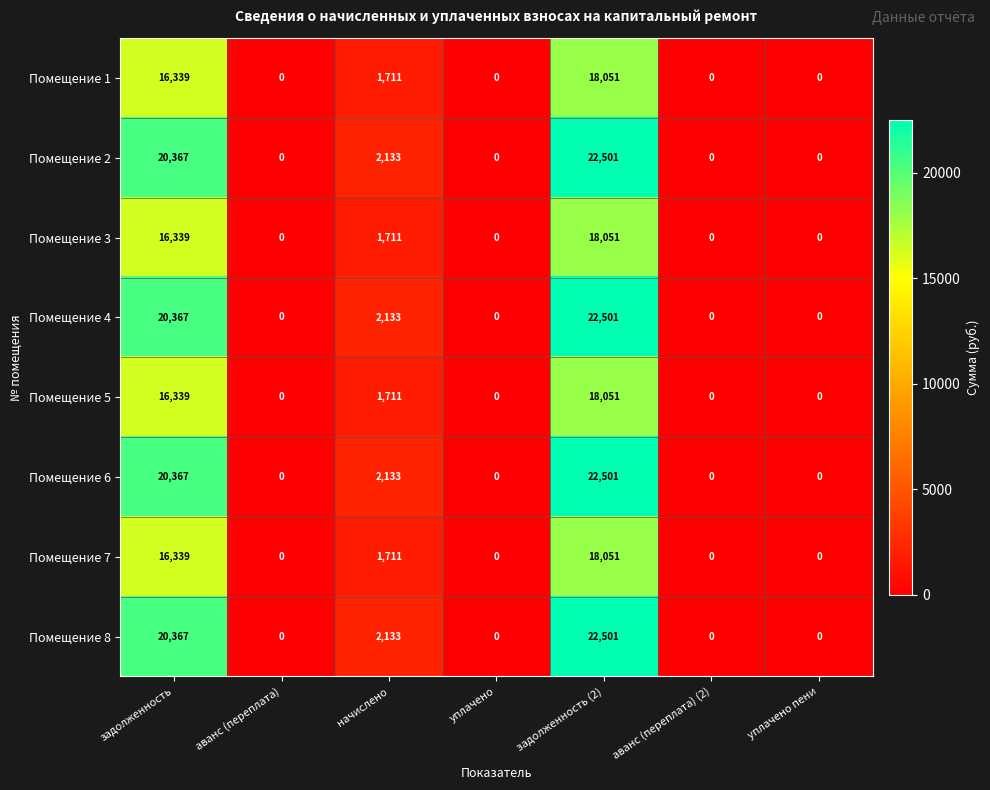

At which category does the chart reach its peak across all series?

задолженность (2)